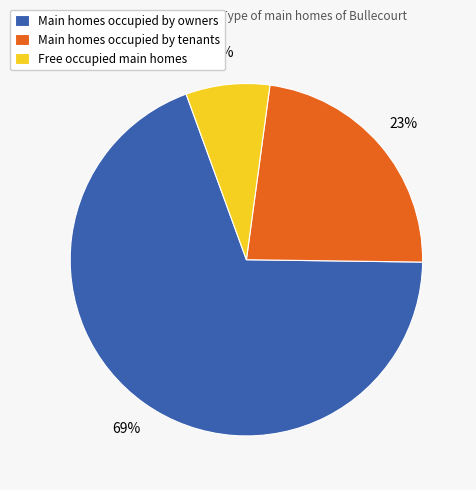

Combined, do Main homes occupied by tenants and Free occupied main homes account for over 50%?

No